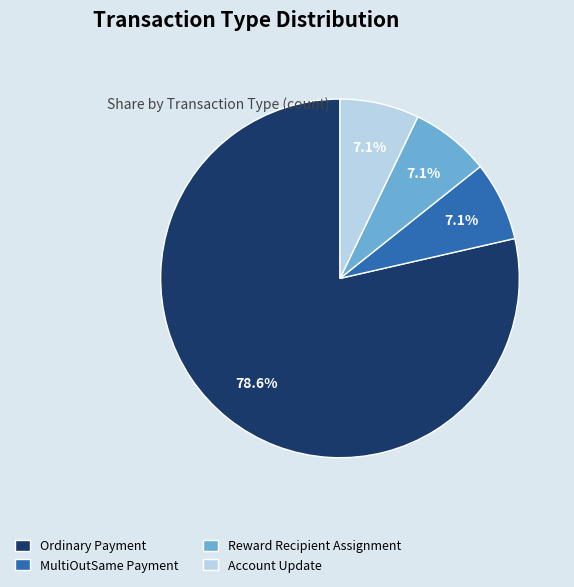

Does Ordinary Payment account for over 50% of the chart?

Yes